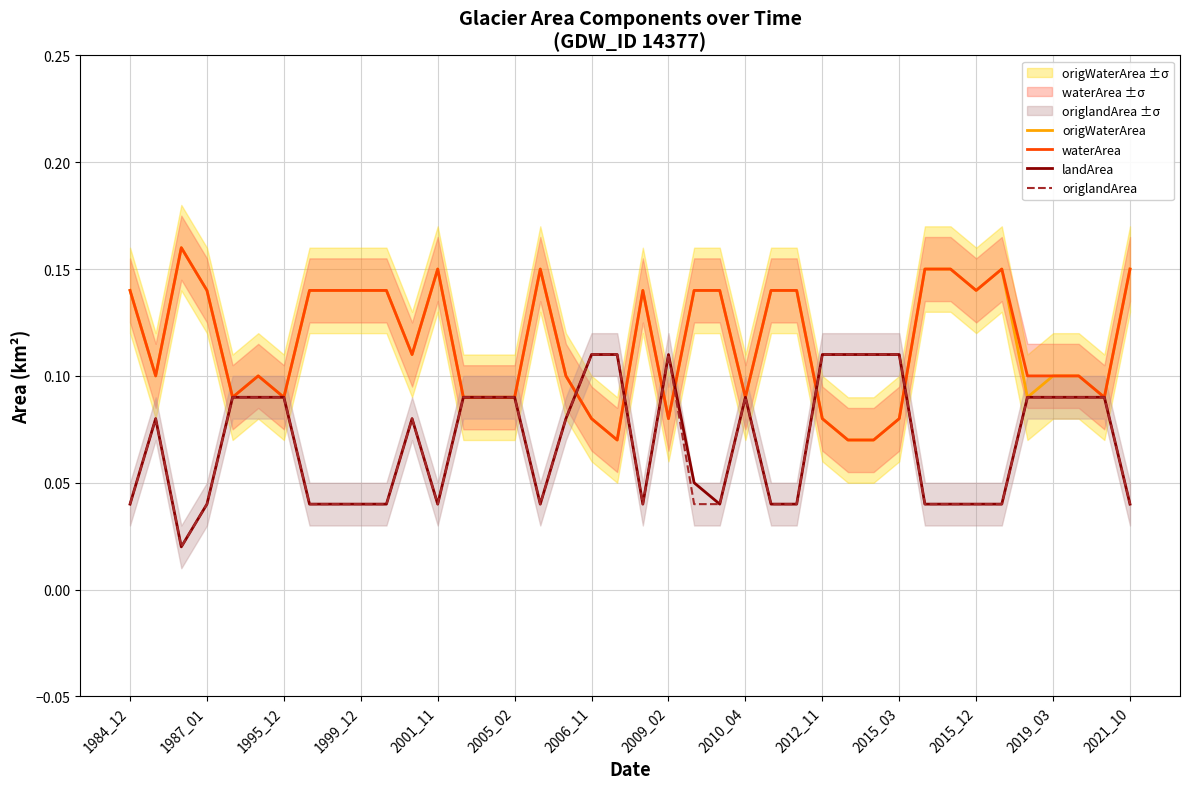

What is the label of the 37th point from the right?

1987_01